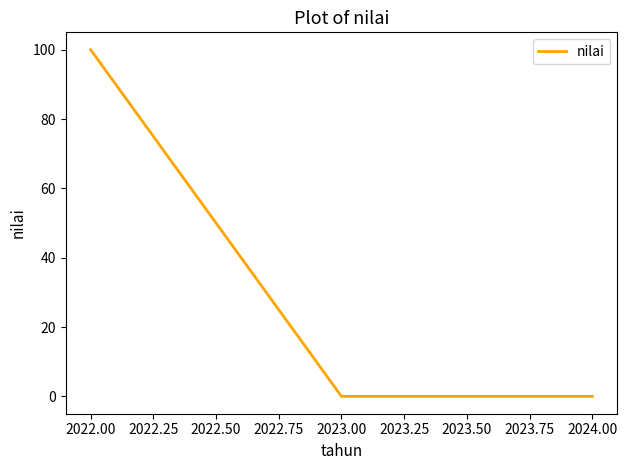

At which category does the chart reach its peak across all series?

2022.00